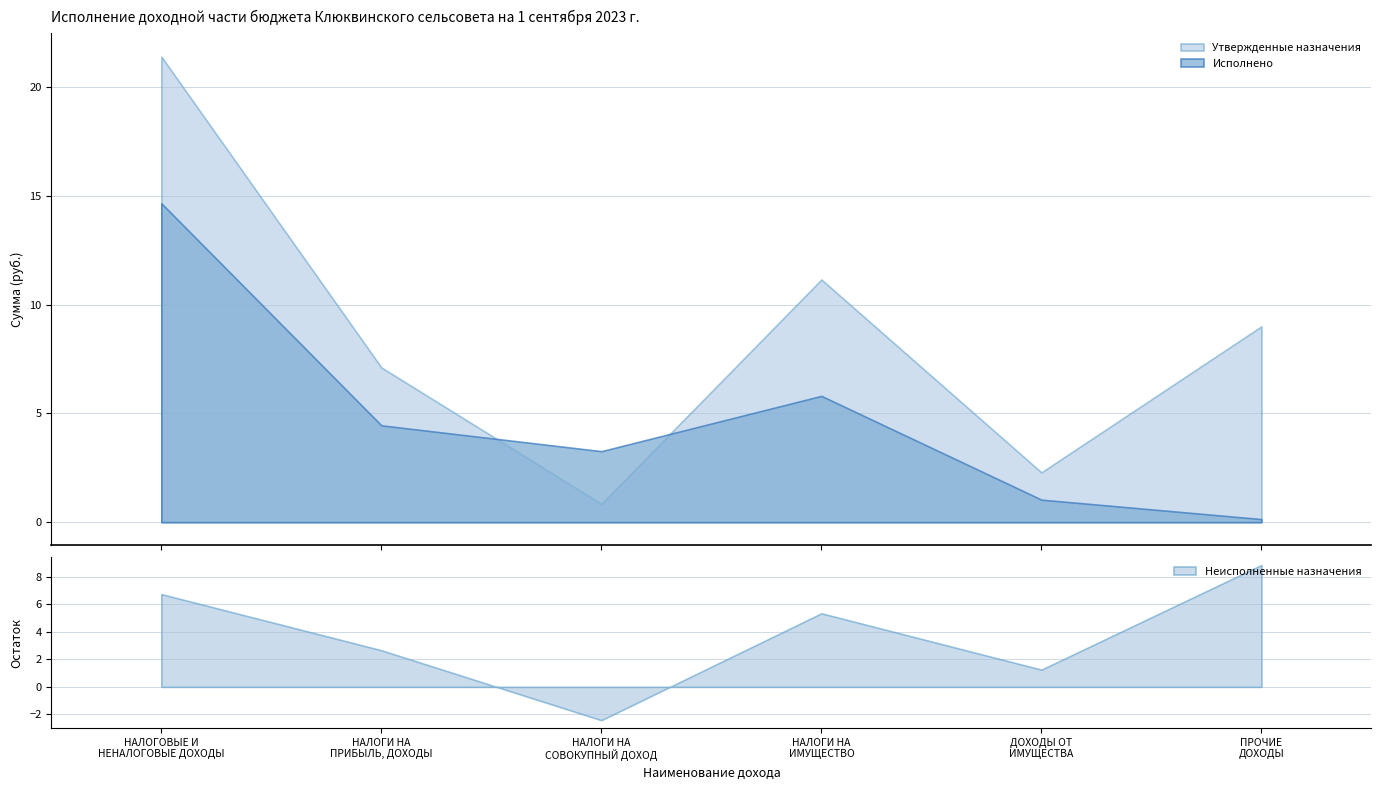

Which series ends up on top after the final intersection of Исполнено and Утвержденные назначения?

Утвержденные назначения